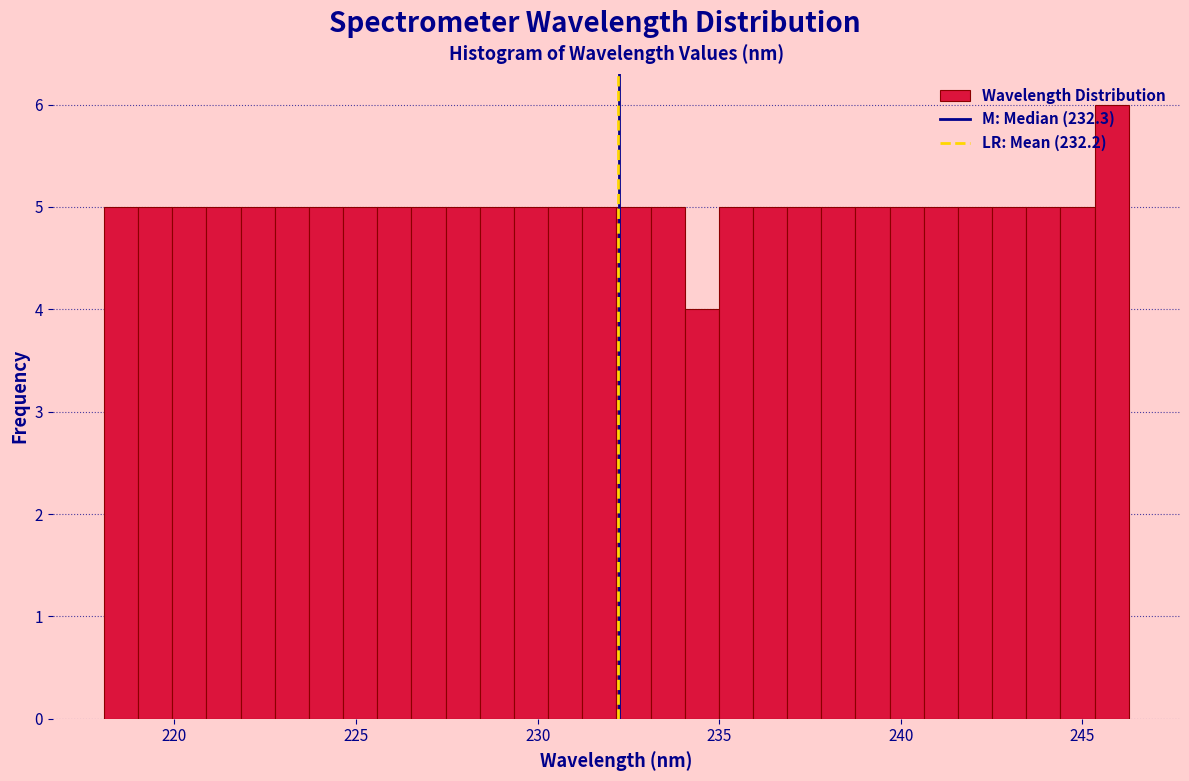

Around what value on the x-axis is the tallest bar? Give the approximate position of its centre, as read against the axis.

246.0